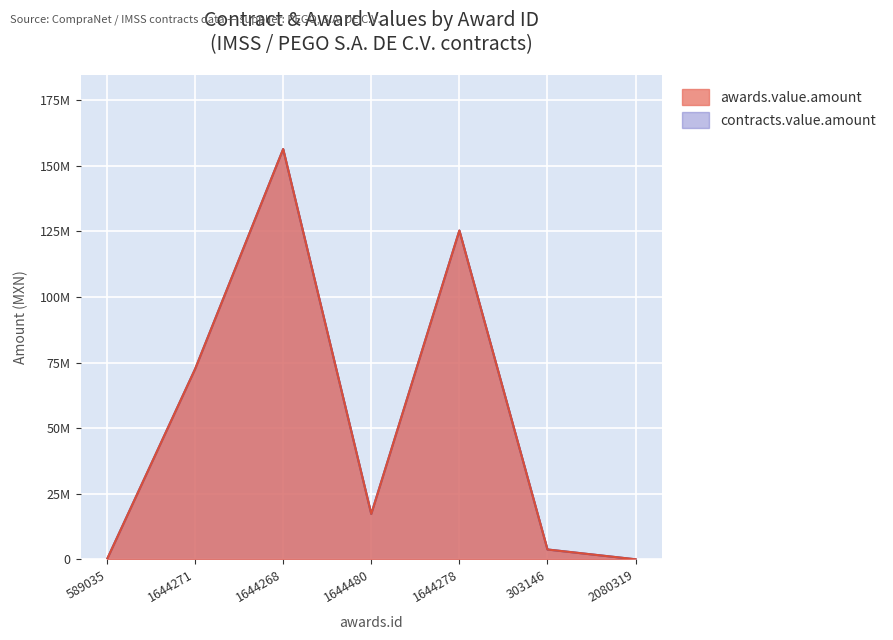

True or false: contracts.value.amount and awards.value.amount cross at least once.

False